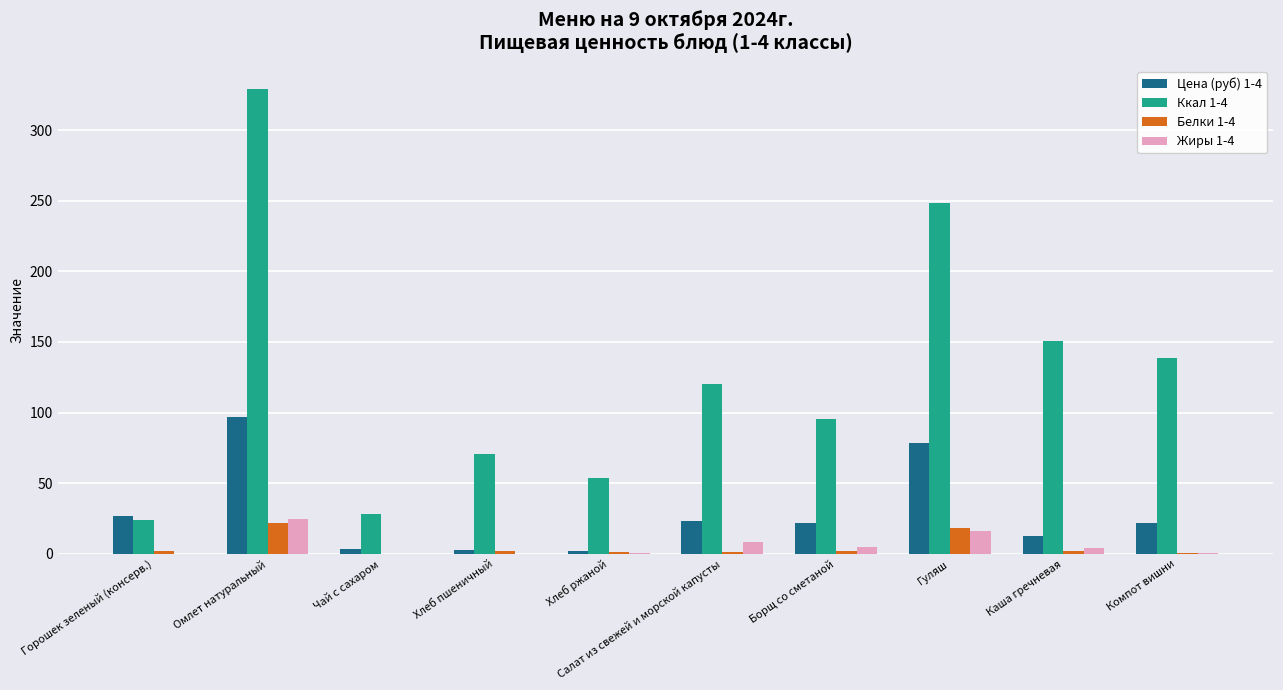

Which series has the largest total across all categories?

Ккал 1-4